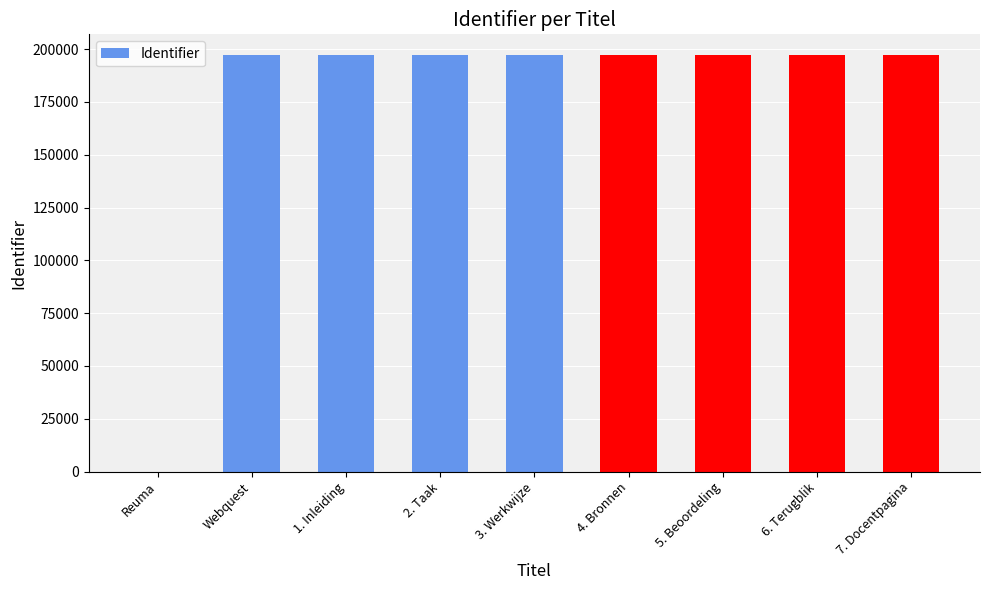

What is the change in value from 3. Werkwijze to 6. Terugblik?

+3